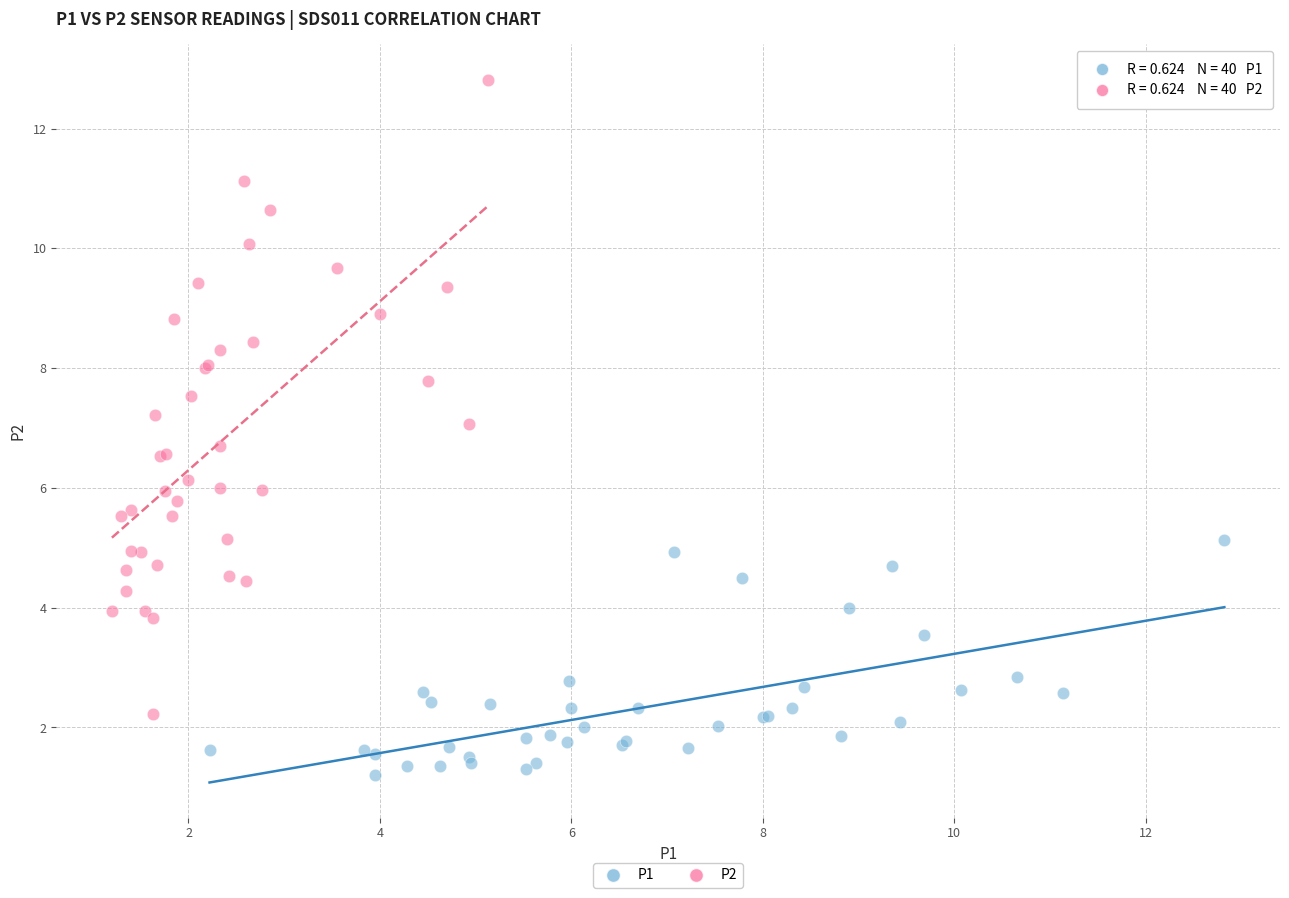

Which series has the widest spread of Y values?

P2